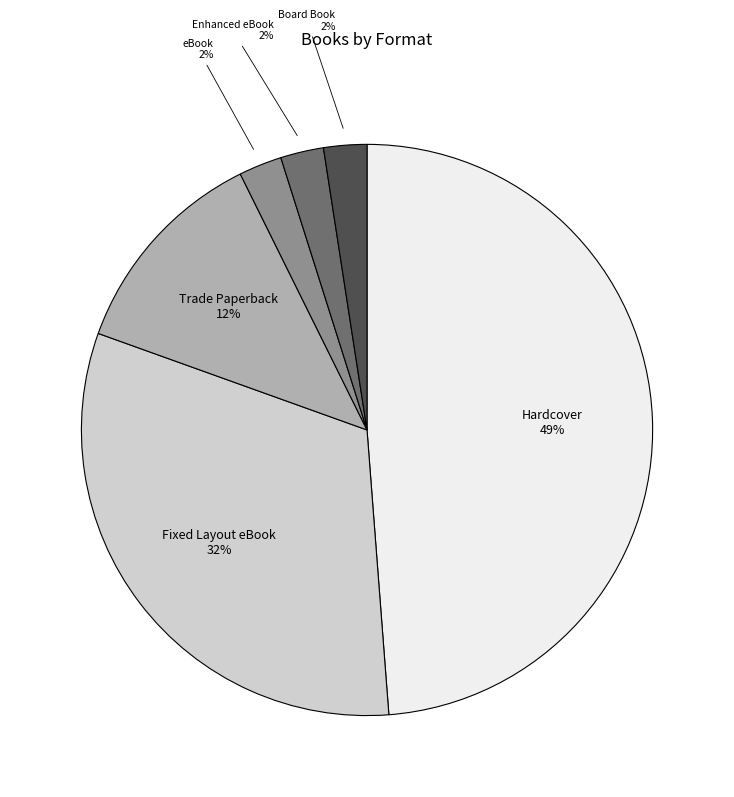

Does any single category account for the majority?

No